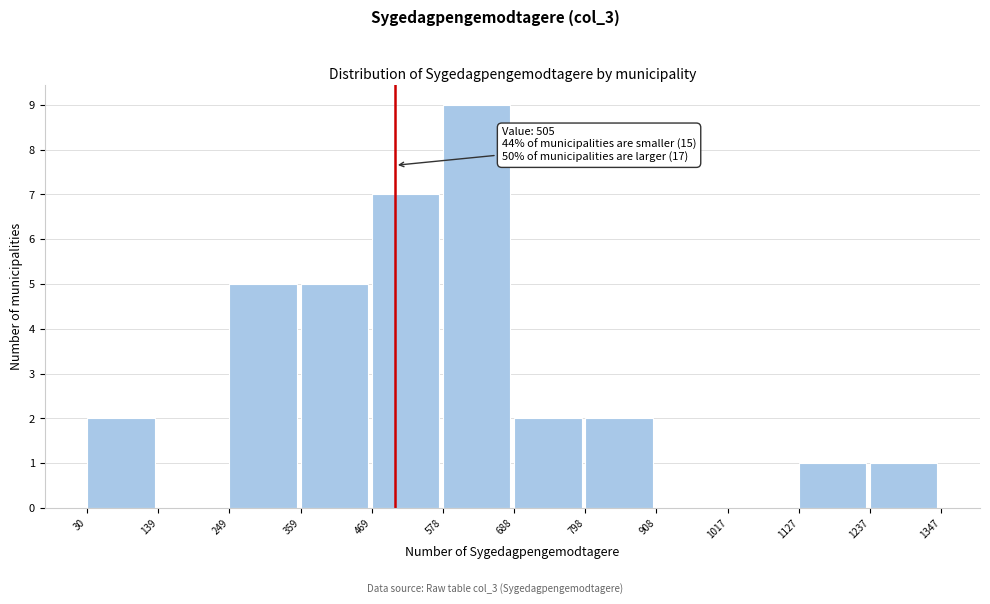

Over which range of the x-axis is the bar tallest?

578 to 688